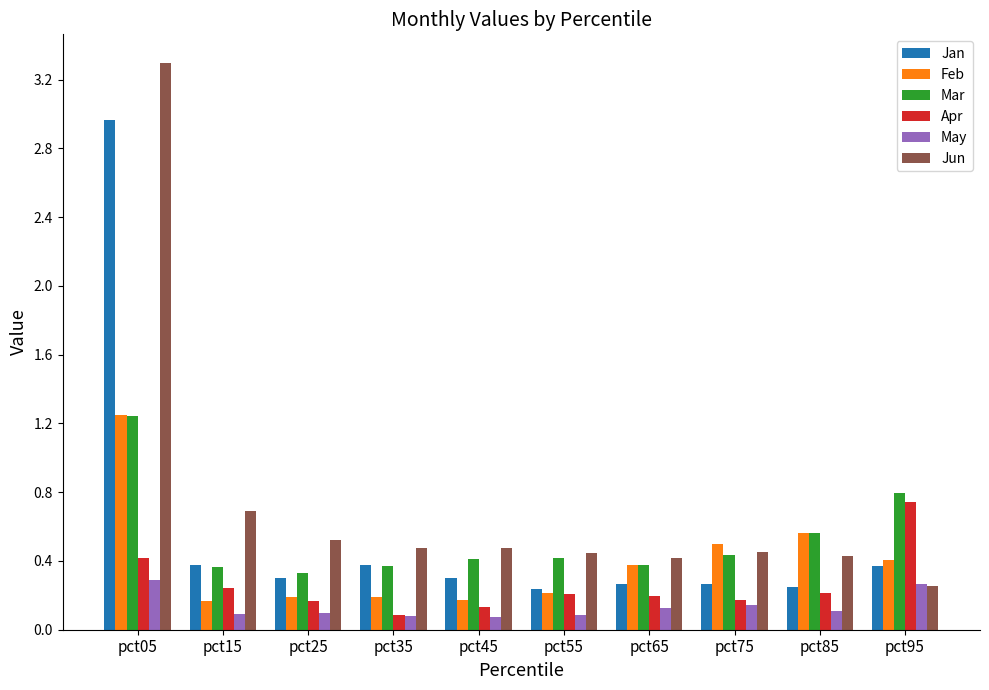

At which label does Jan reach its peak?

pct05